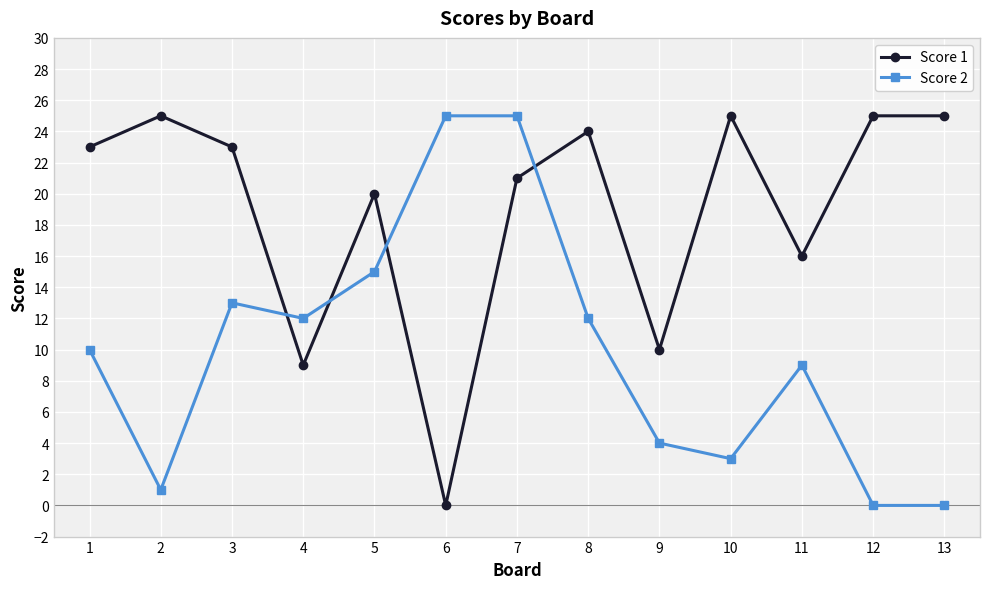

Does the chart display data point markers on the line(s)?

Yes